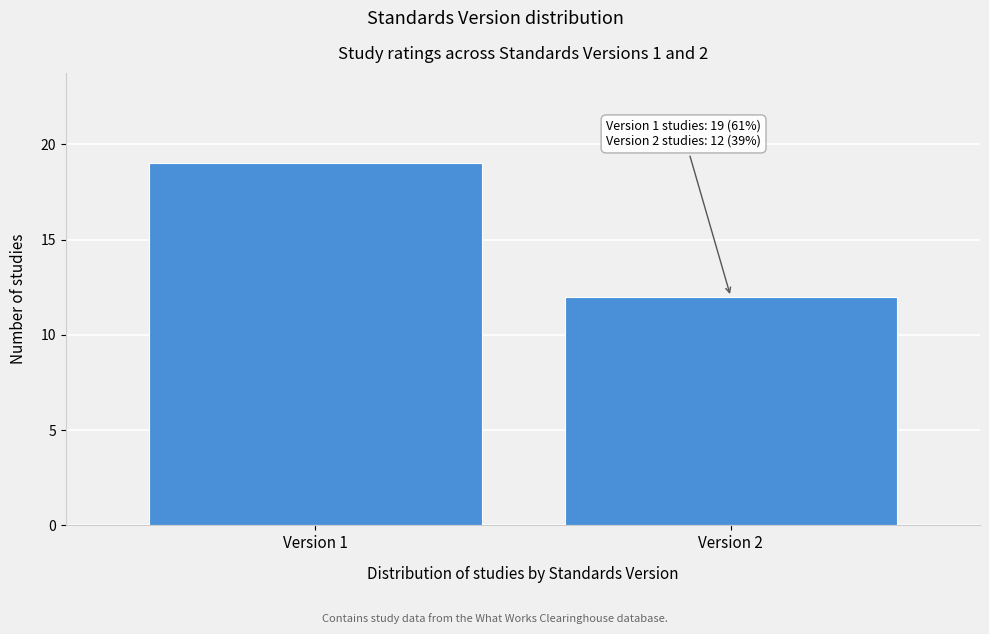

Reading right to left, transcribe all the data shown in this chart.

Version 2=12	Version 1=19